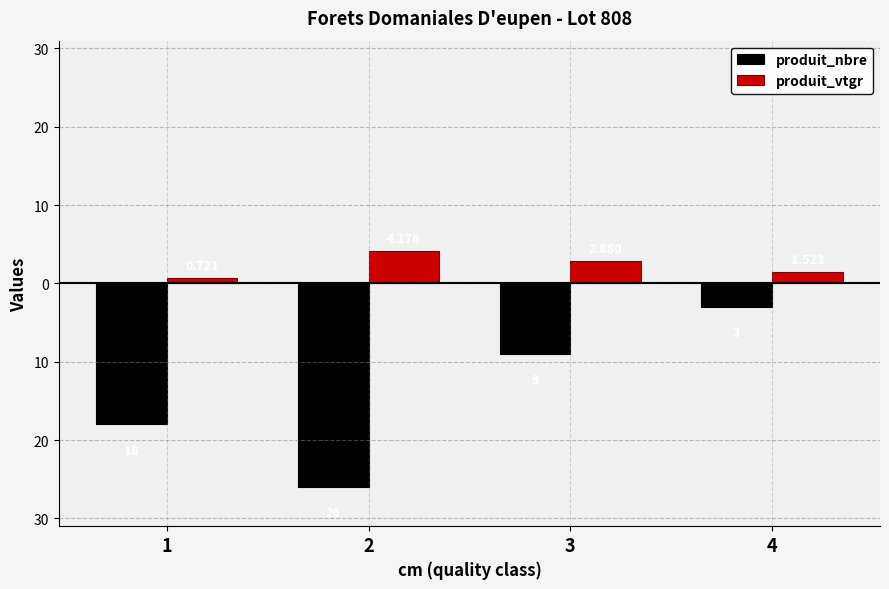

Does the chart contain stacked bars?

No